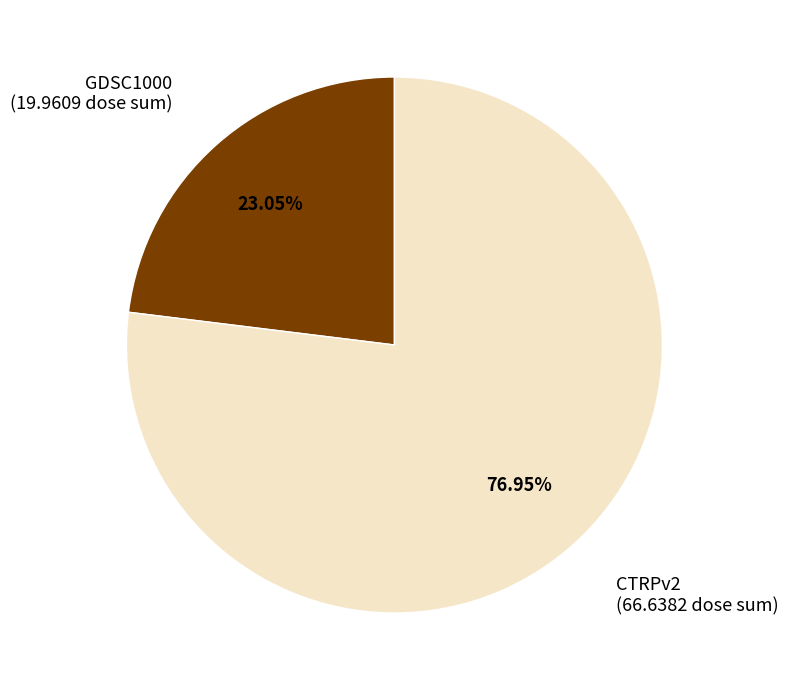

What is the smallest slice in the pie chart?

GDSC1000